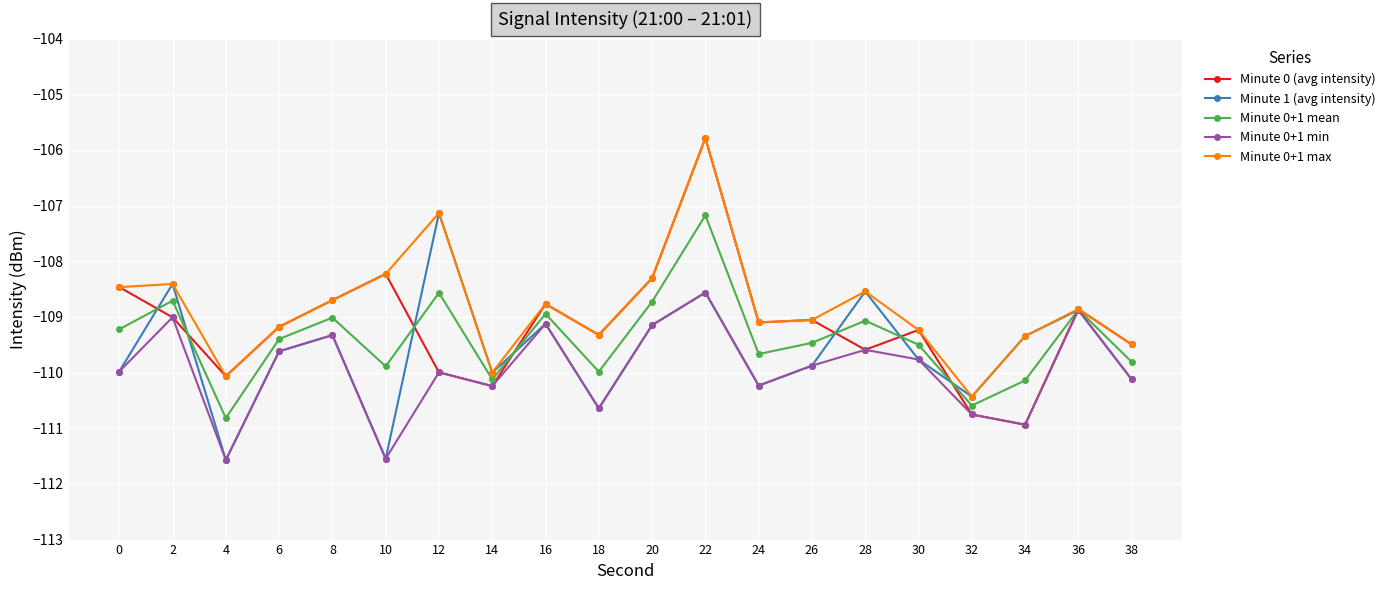

The Minute 0+1 max series shows -109.3 at 18. True or false?

True